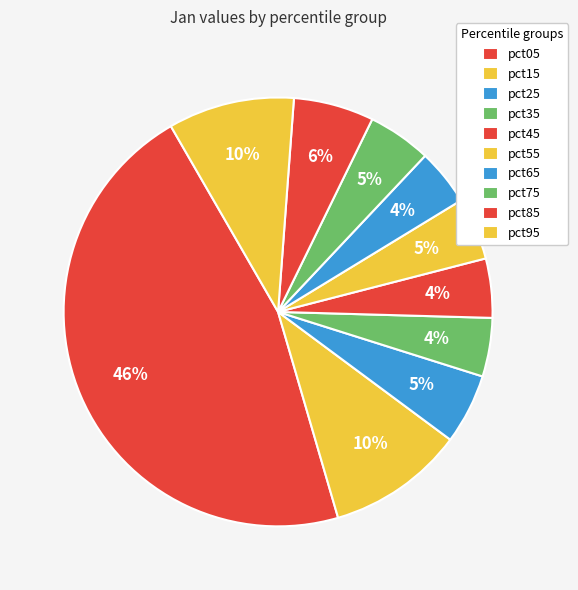

What percentage is NOT represented by pct15?

89.7%